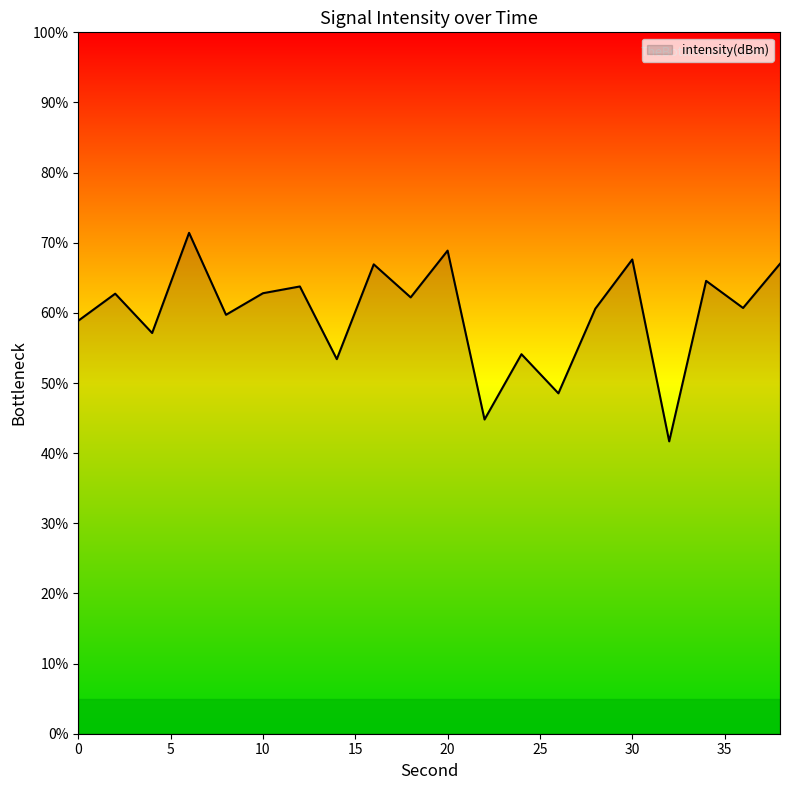

What is the smallest value displayed?

41.7